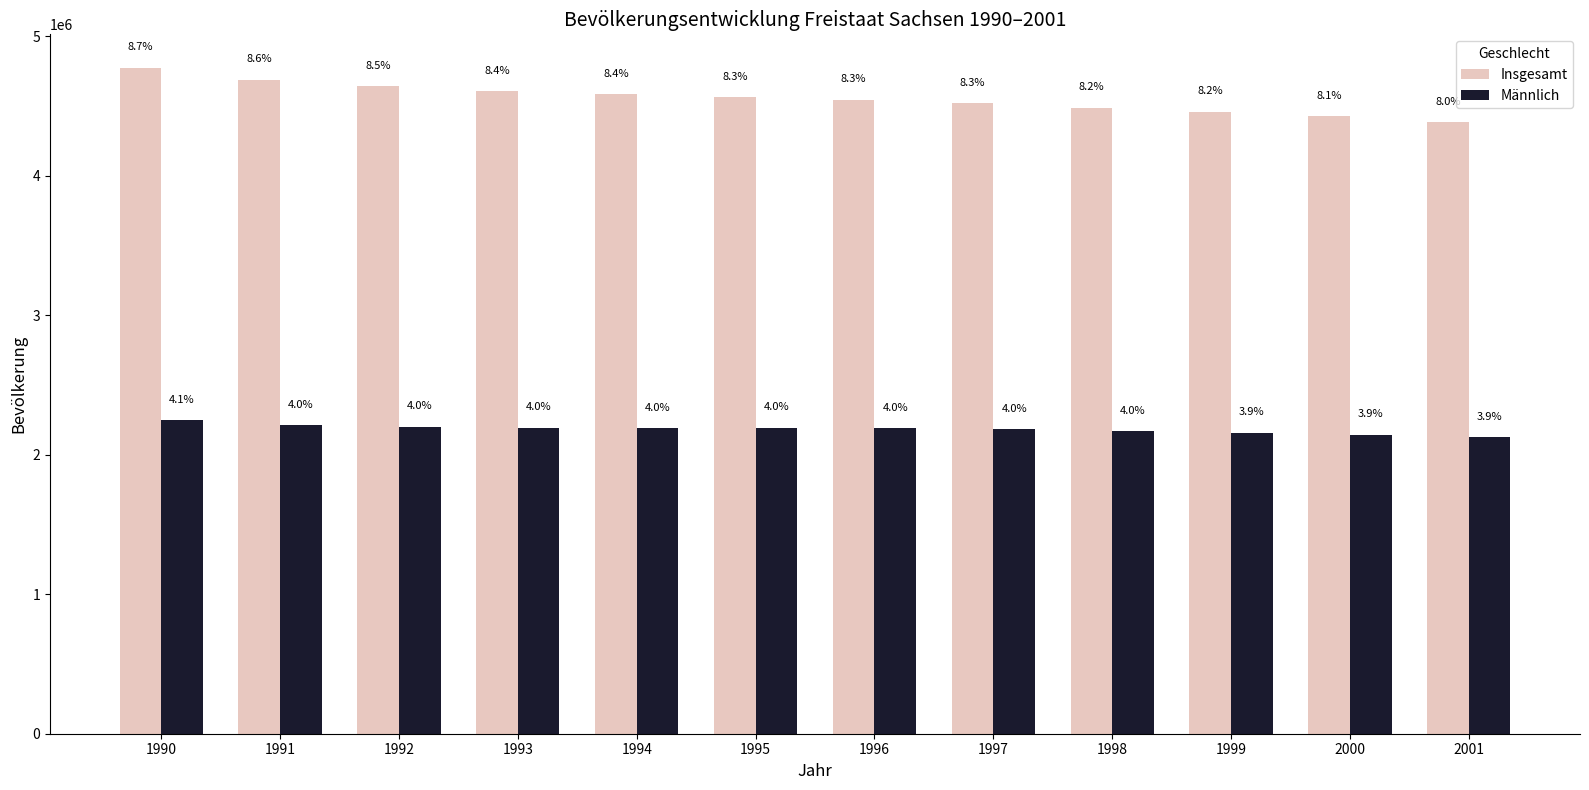

How many bars are there in total?

24